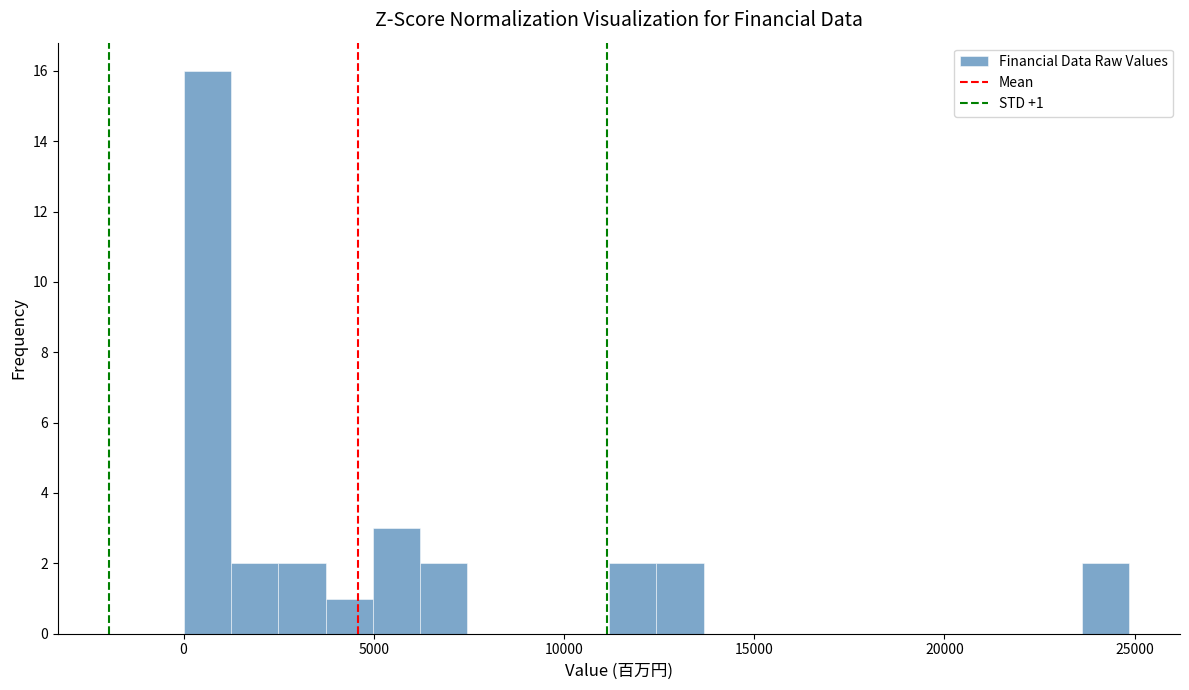

Around what value on the x-axis is the tallest bar? Give the approximate position of its centre, as read against the axis.

500